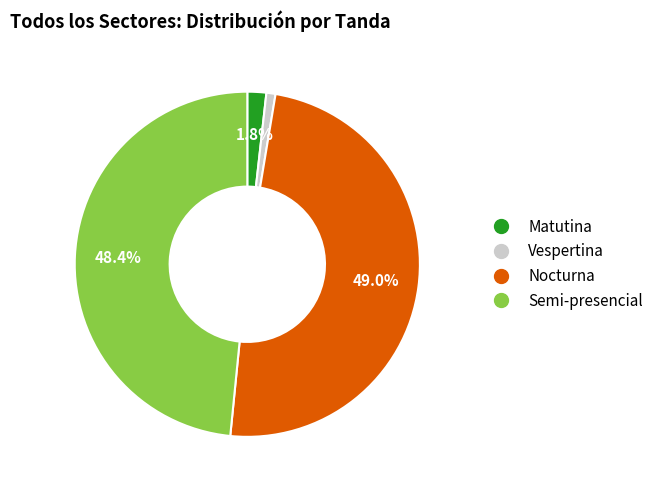

To the nearest percent, what portion does Nocturna represent?

49%